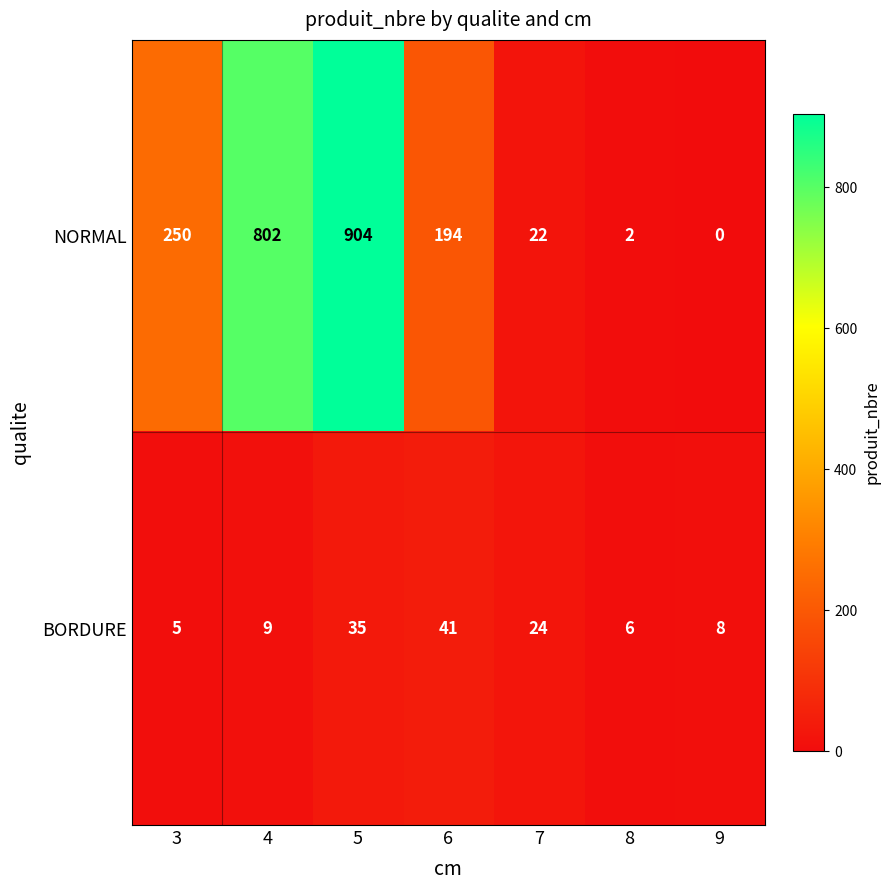

At which label does BORDURE reach its peak?

6